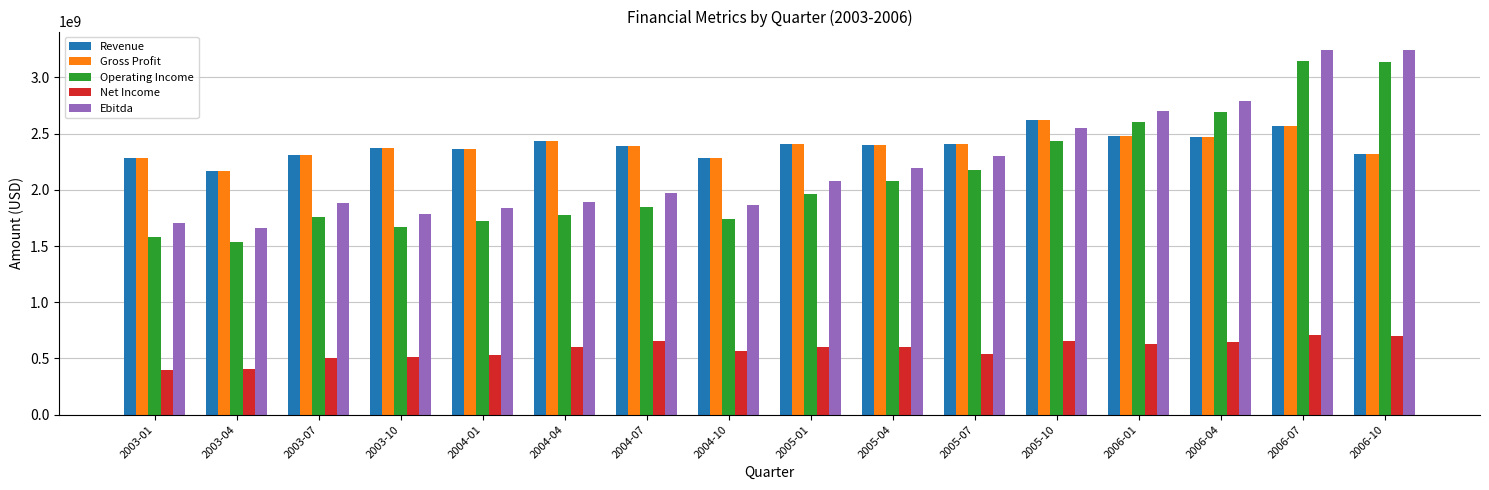

What is the maximum value for Gross Profit?

2621341604